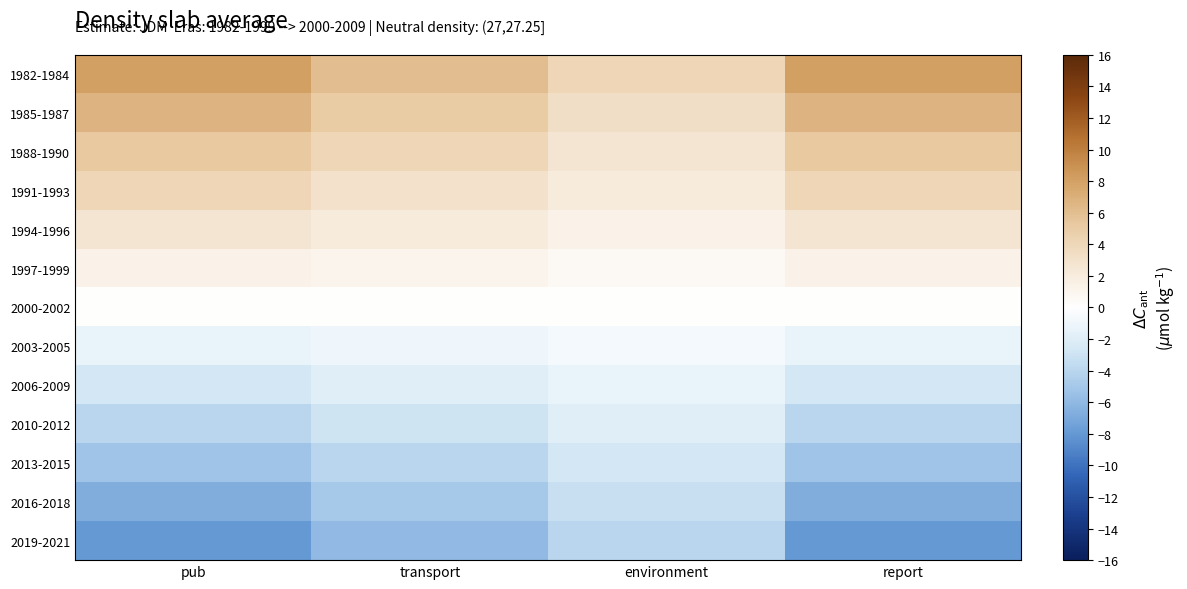

At transport, list the series in order from largest to smallest.

1982-1984, 1985-1987, 1988-1990, 1991-1993, 1994-1996, 1997-1999, 2000-2002, 2003-2005, 2006-2009, 2010-2012, 2013-2015, 2016-2018, 2019-2021